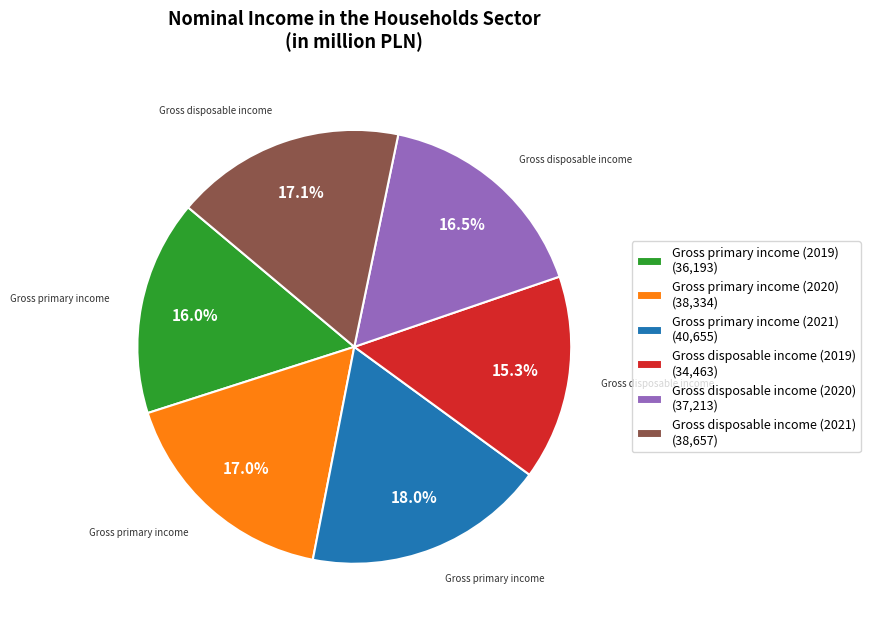

How many segments does this pie chart have?

6